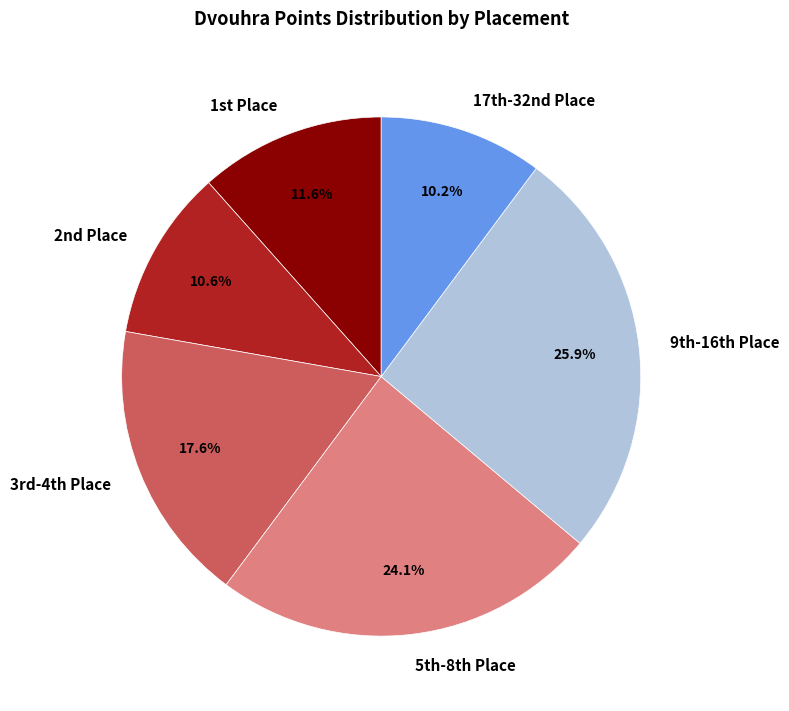

Is there any slice that represents more than half of the pie?

No